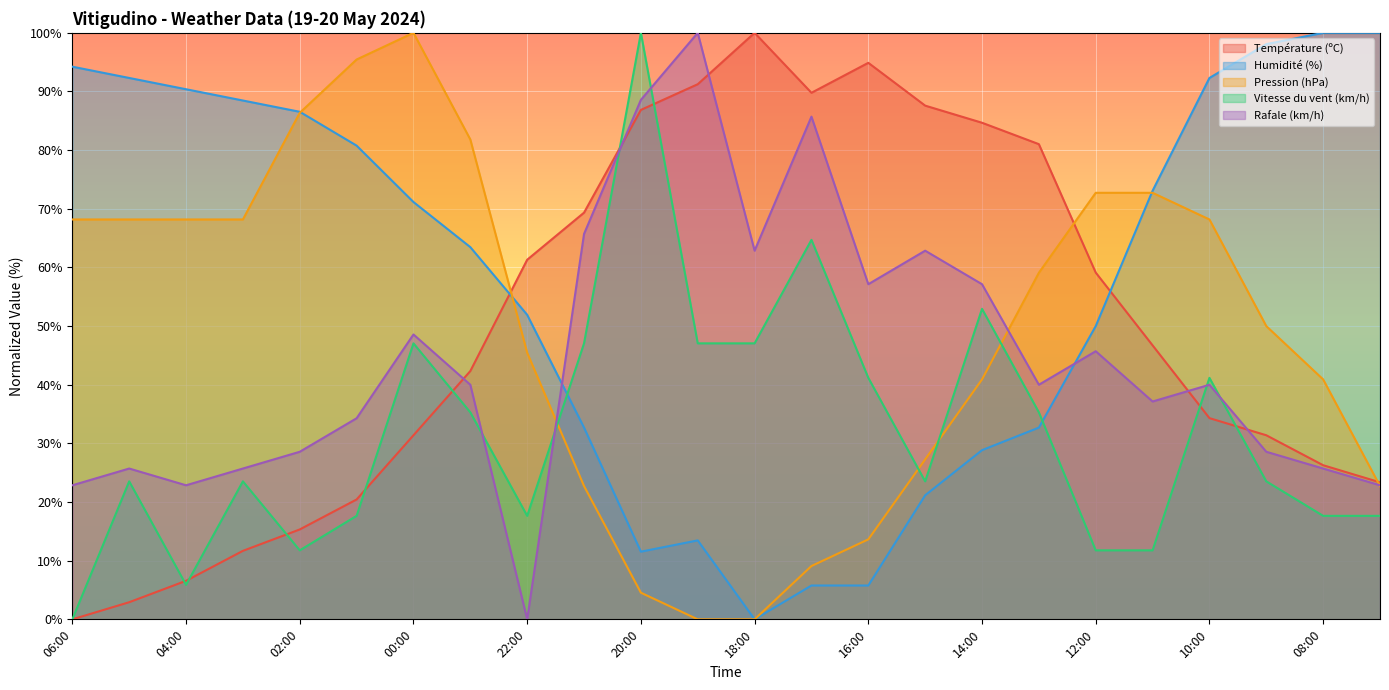

True or false: Humidité (%) has a value of 130.1 at 04:00.

False